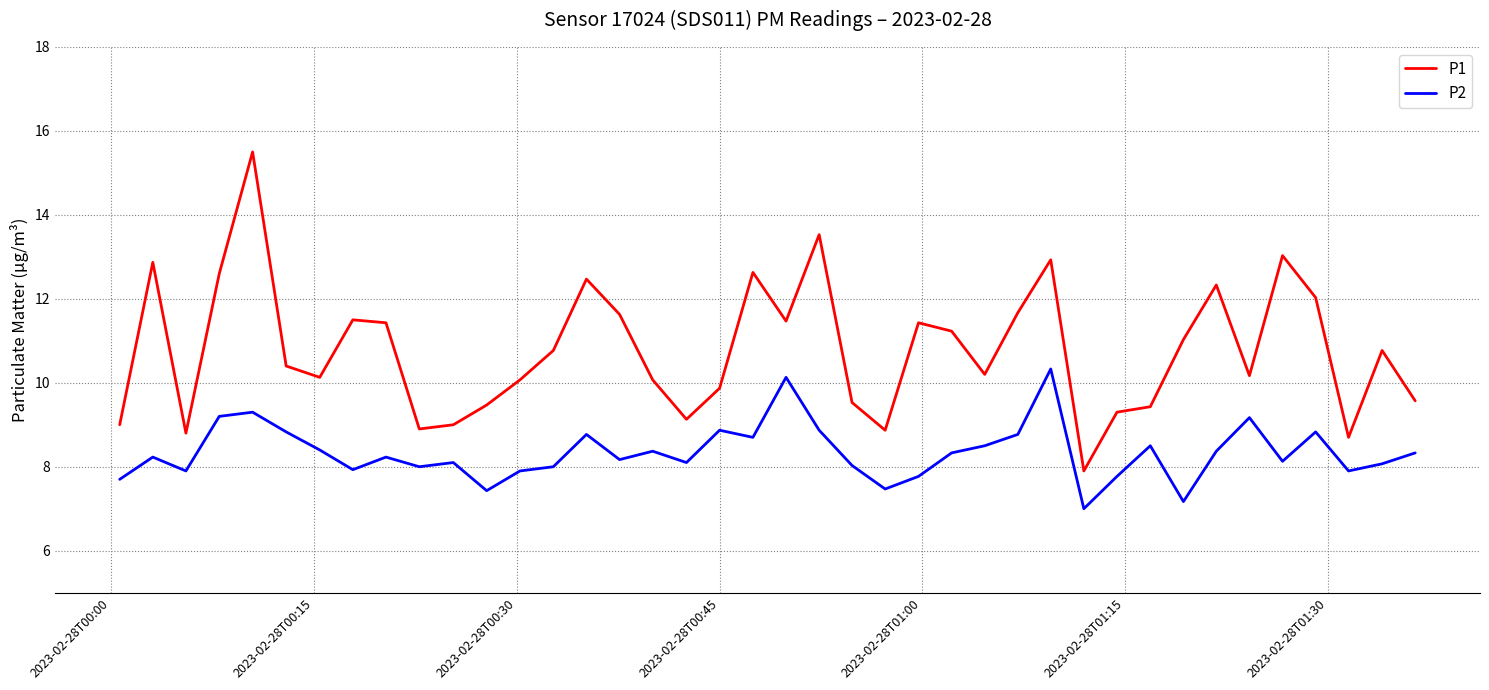

What is the minimum value for P2?

7.0